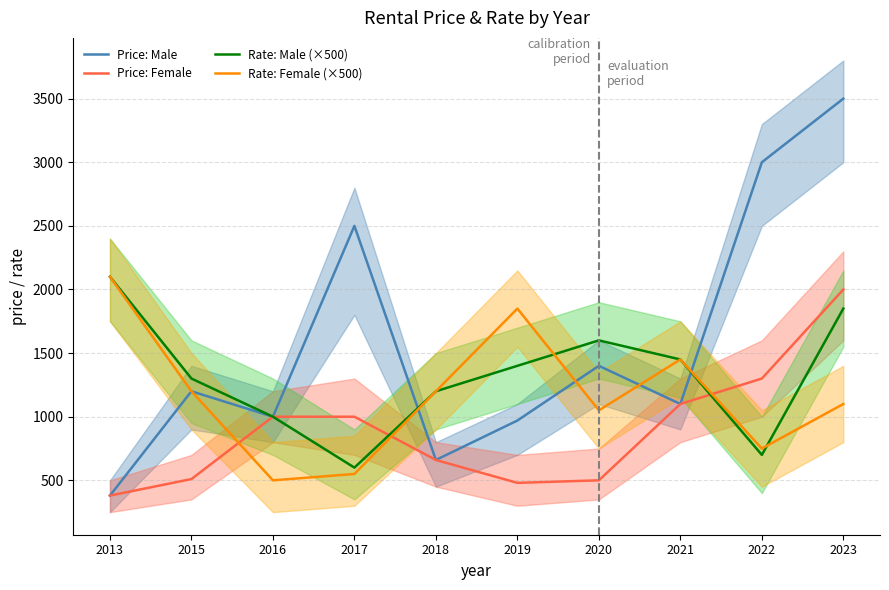

What is the difference between the Rate: Female (×500) values at 2013 and 2018?

900